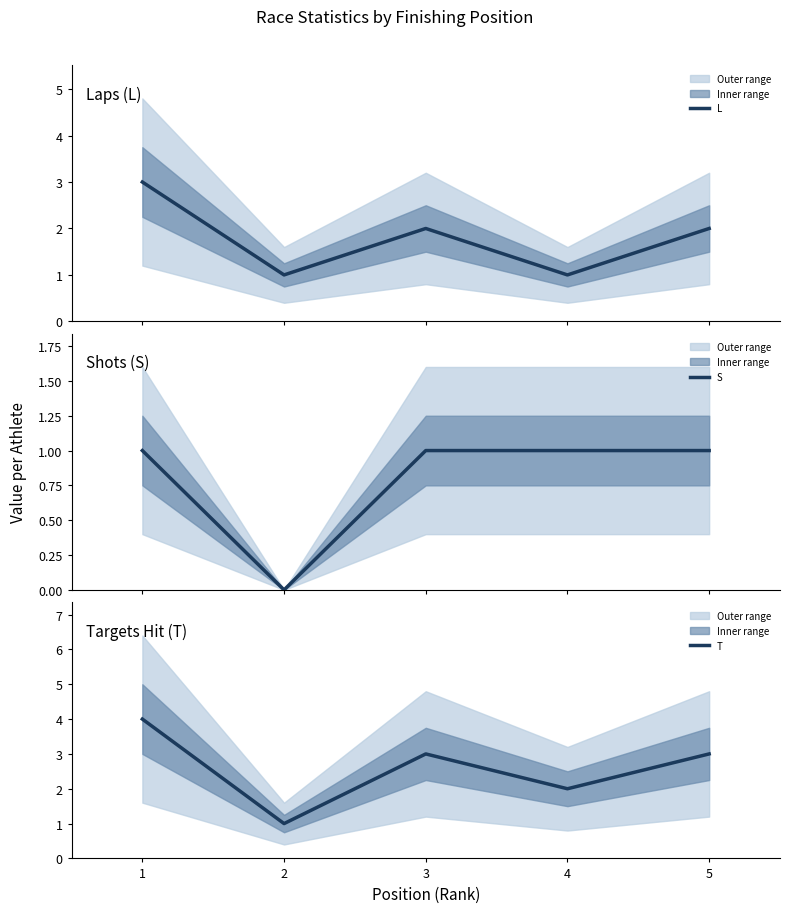

What is the difference between the highest and lowest values at 2?

1